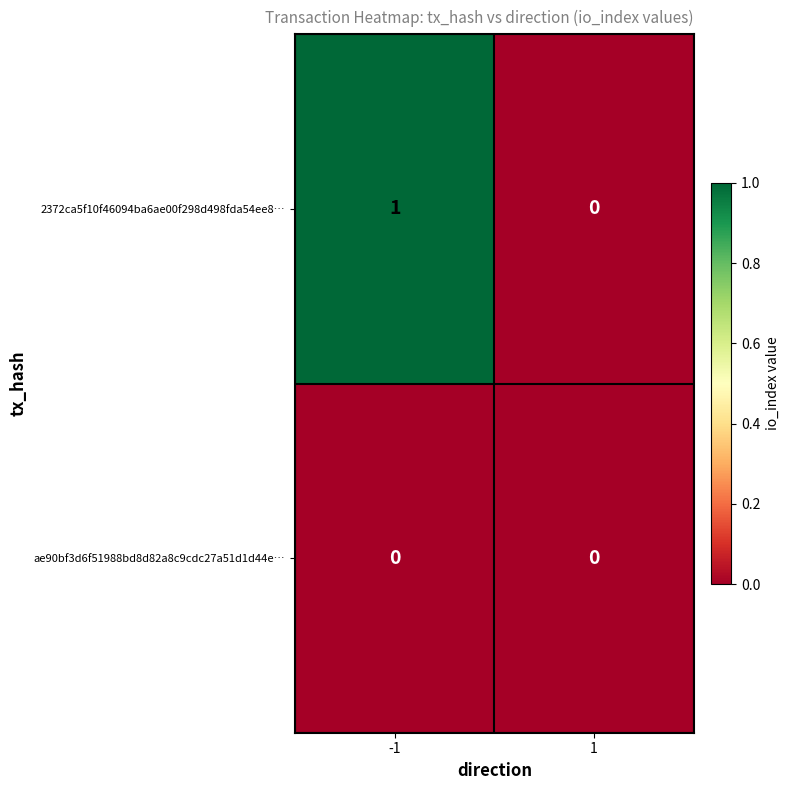

How many distinct data groups are displayed?

2